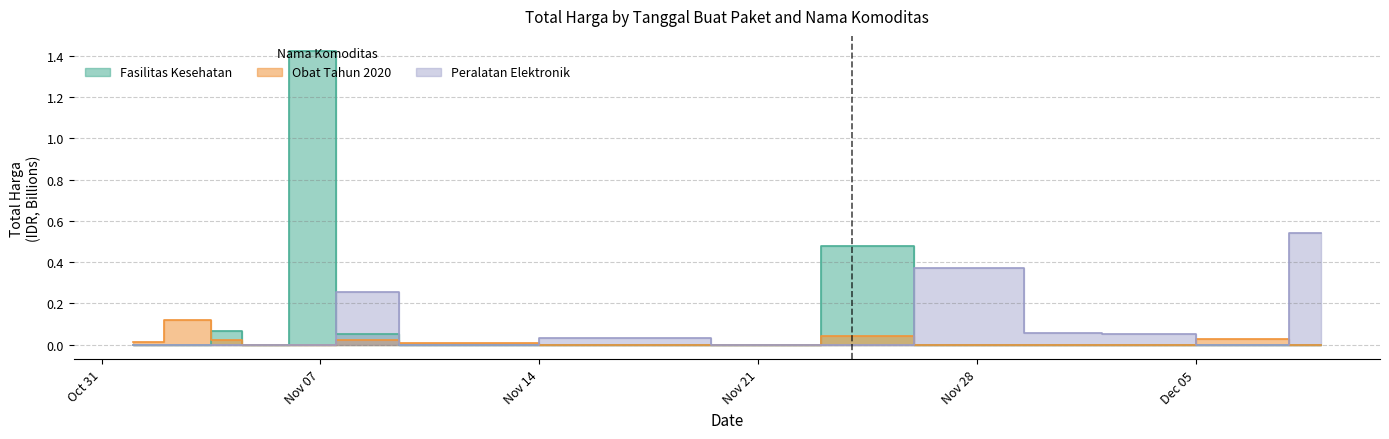

Does the chart display data point markers on the line(s)?

No